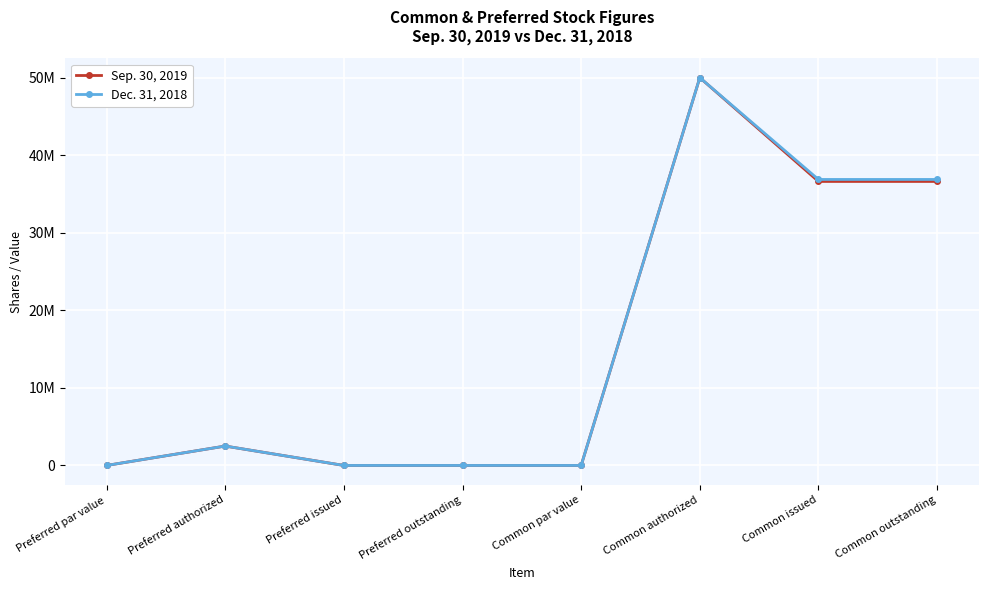

The Sep. 30, 2019 series shows 0 at Common par value. True or false?

True